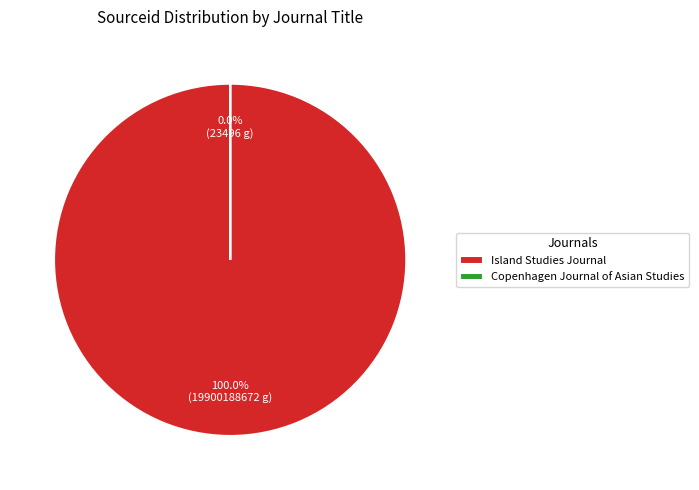

To the nearest percent, what is the difference between the Island Studies Journal and Copenhagen Journal of Asian Studies slice percentages?

100%